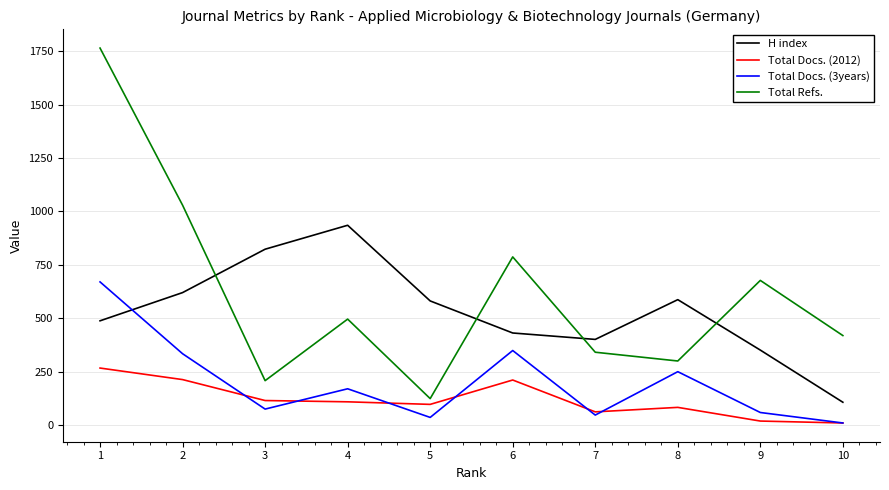

Is the value of Total Docs. (2012) at 7 greater than the value of H index at 8?

No